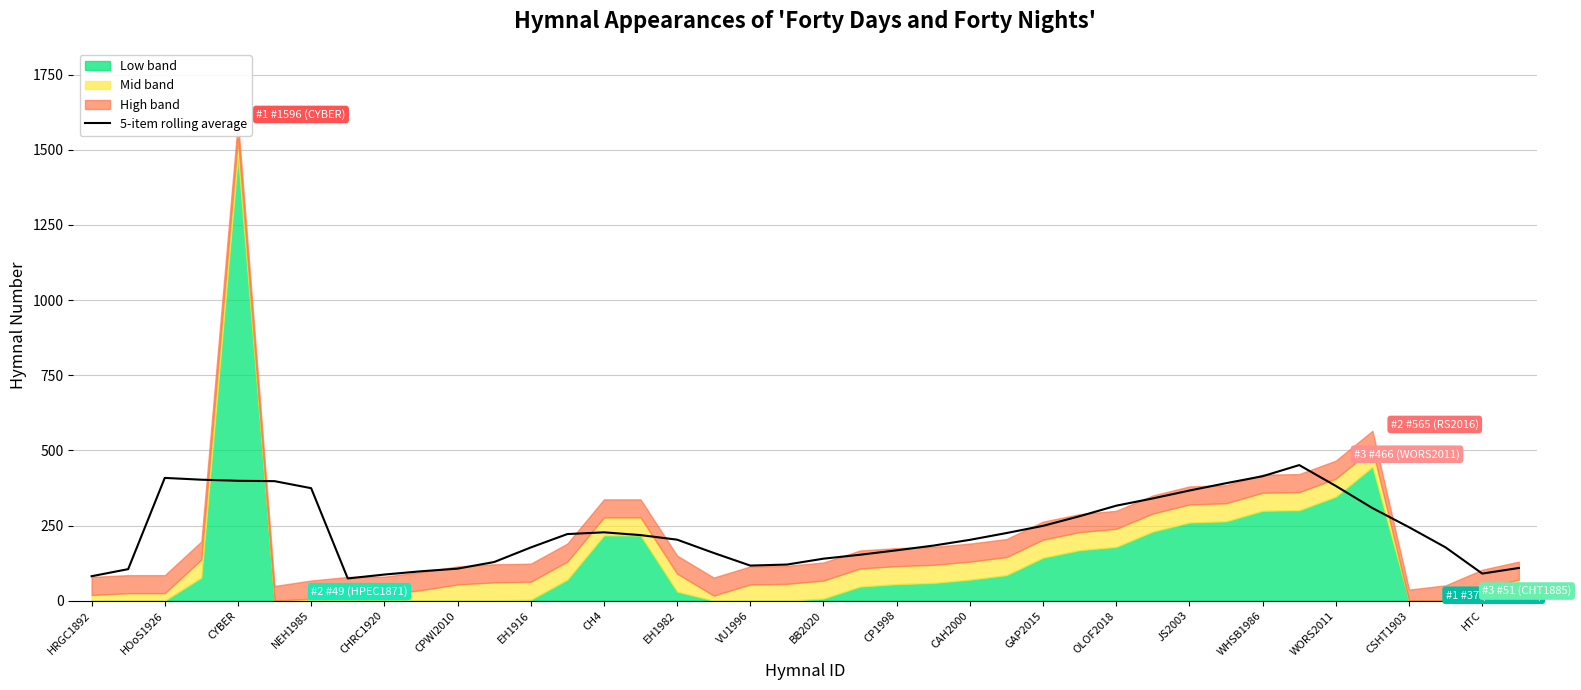

What is the difference between the values at 25 and HRGC1892?

143.6